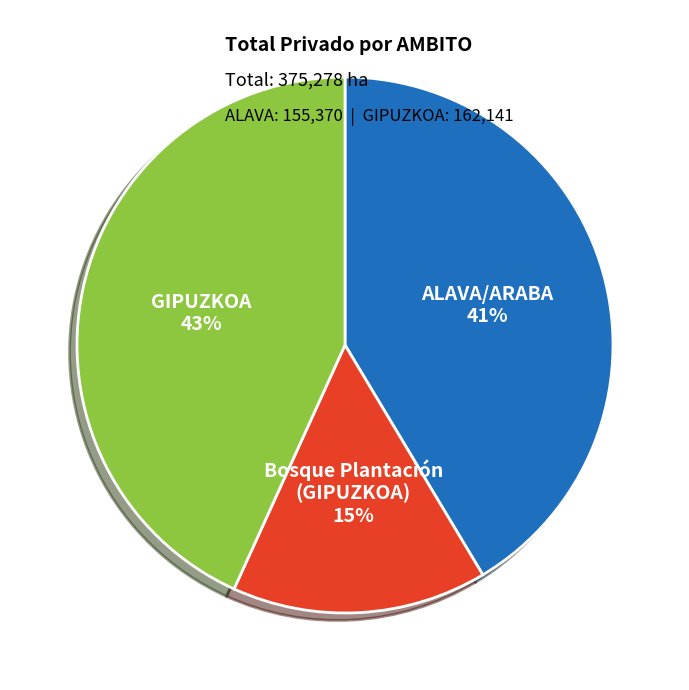

To the nearest percent, what is the difference between the largest and smallest slice percentages?

28%